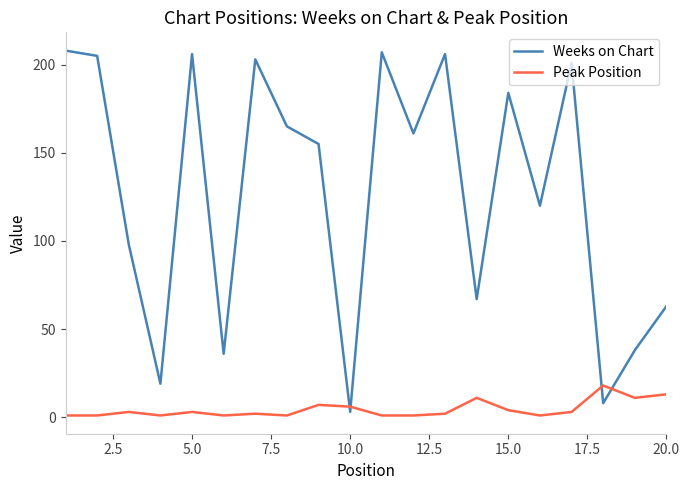

What is the difference between the maximum and minimum values in the Peak Position series?

17